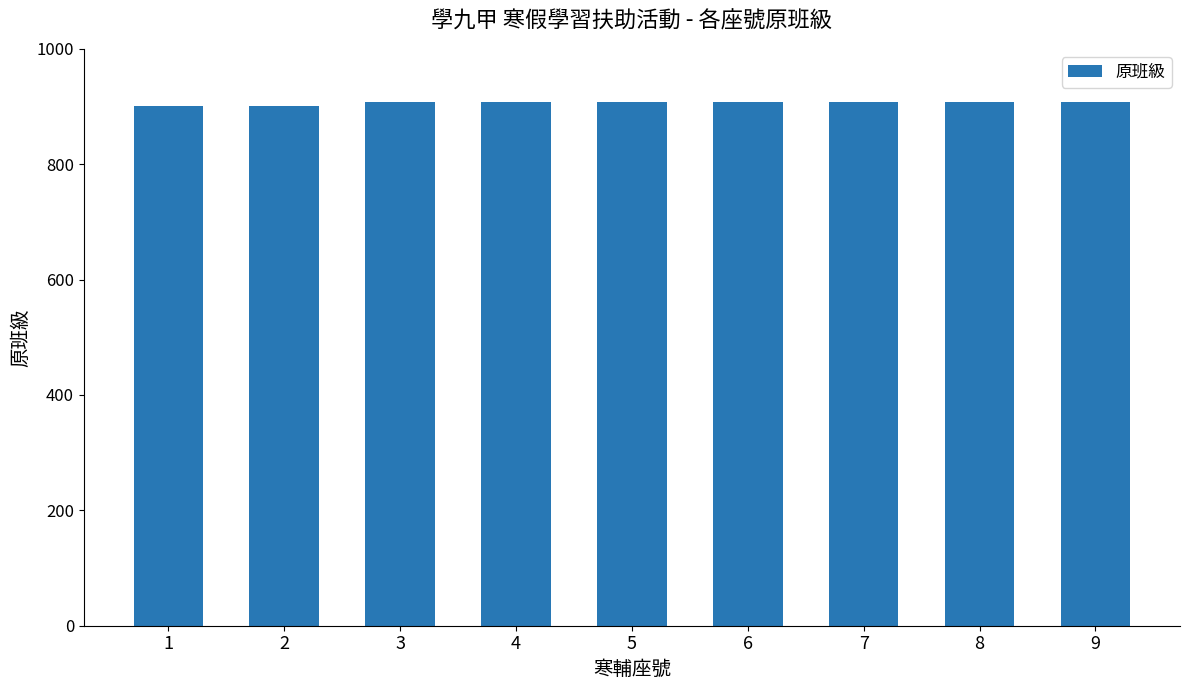

The value at 5 is 907. True or false?

True